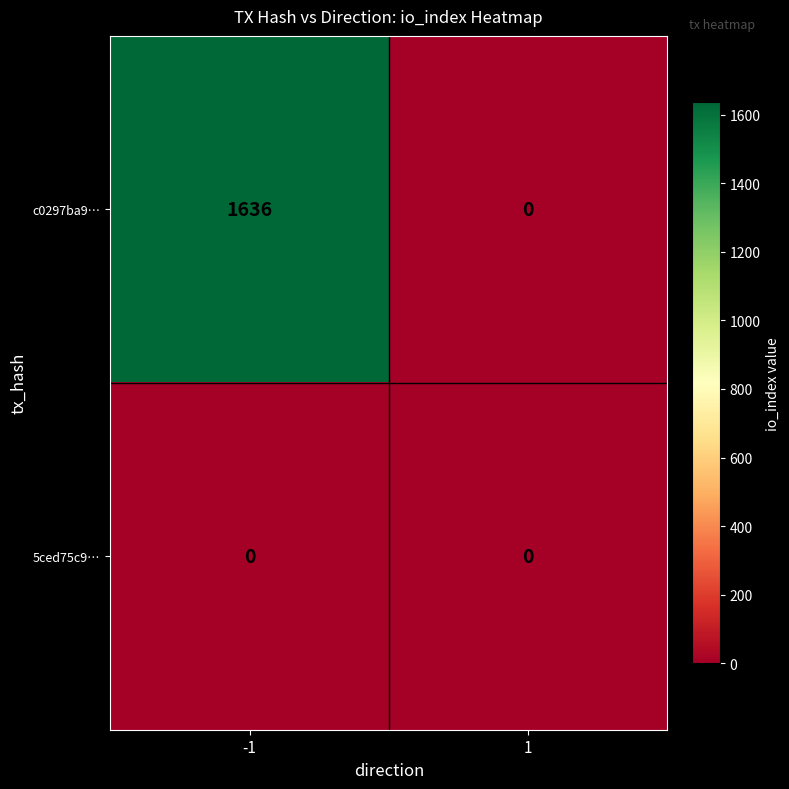

Which series has the largest range (max minus min)?

c0297ba9…